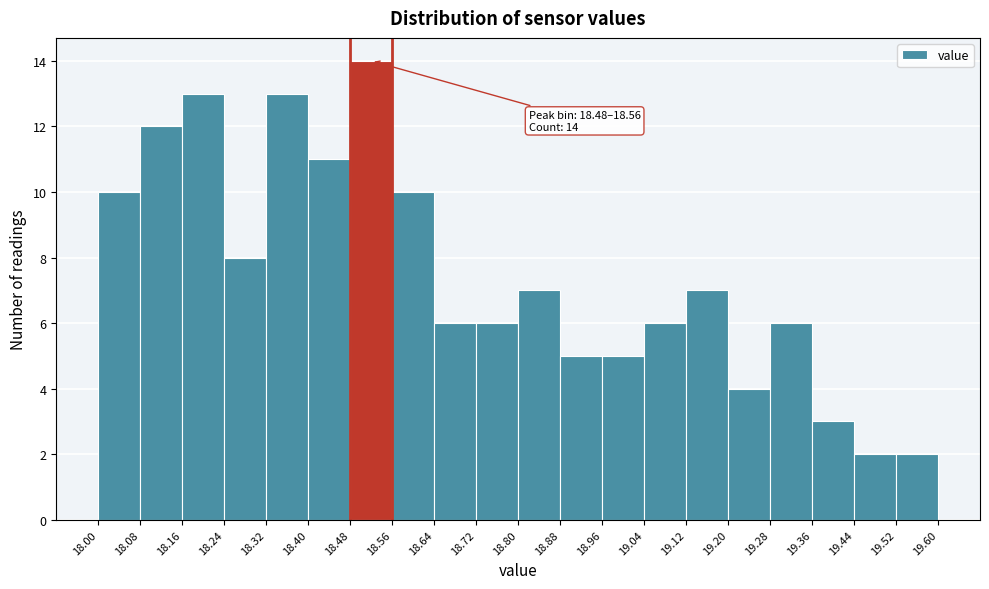

Which range on the x-axis has the tallest bar?

18.48 to 18.56